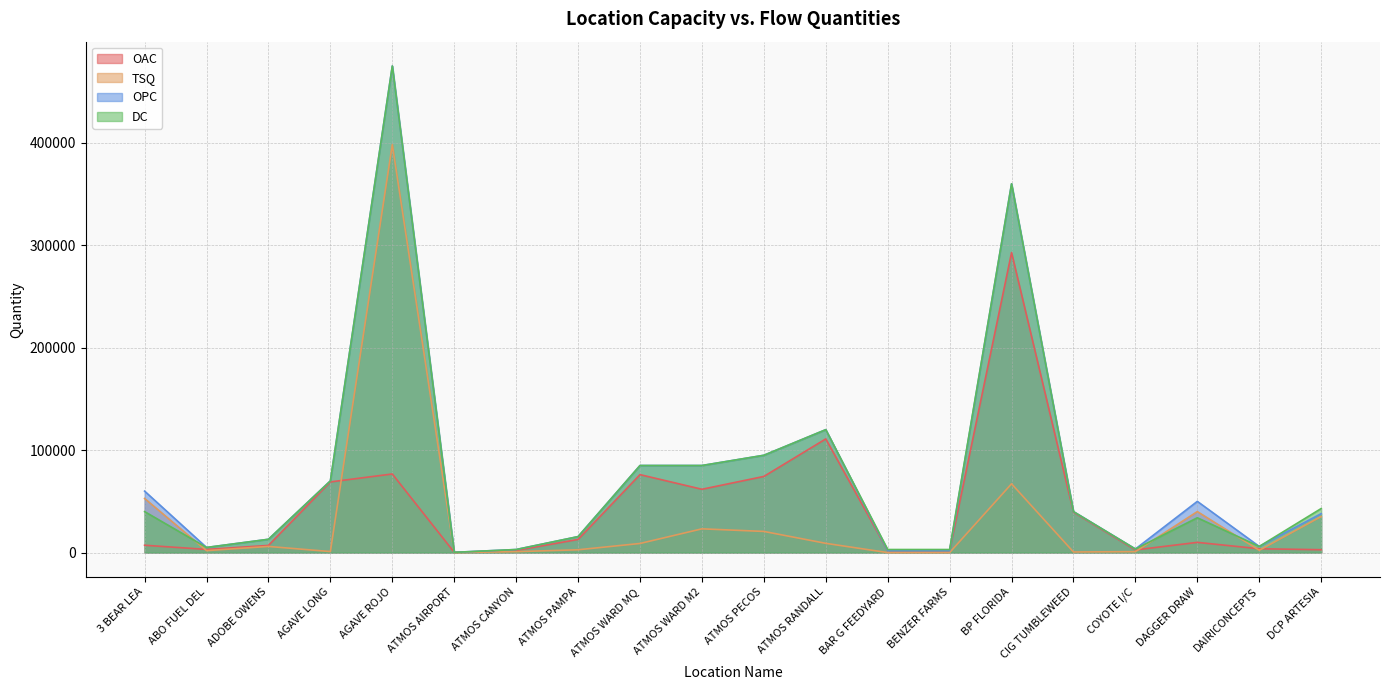

At which category is the sum across all series the highest?

AGAVE ROJO